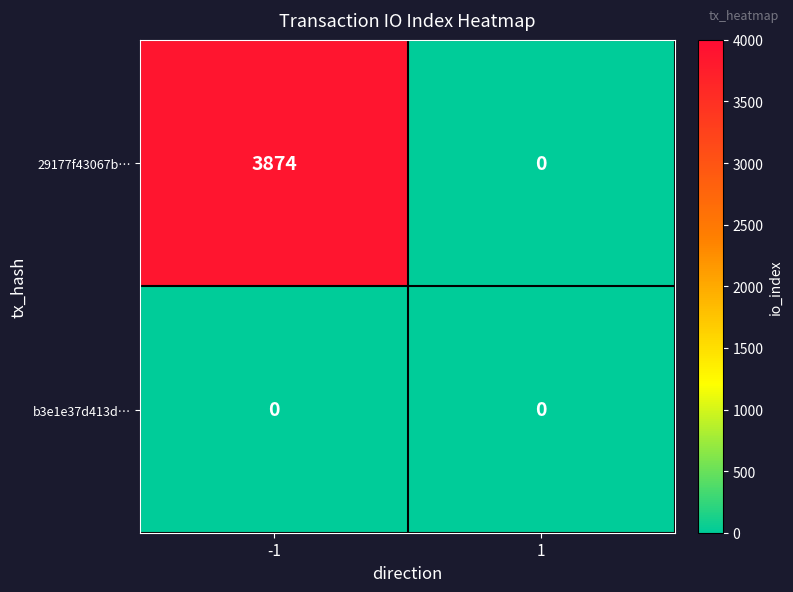

Is it true that b3e1e37d413d… equals 0 at 1?

True